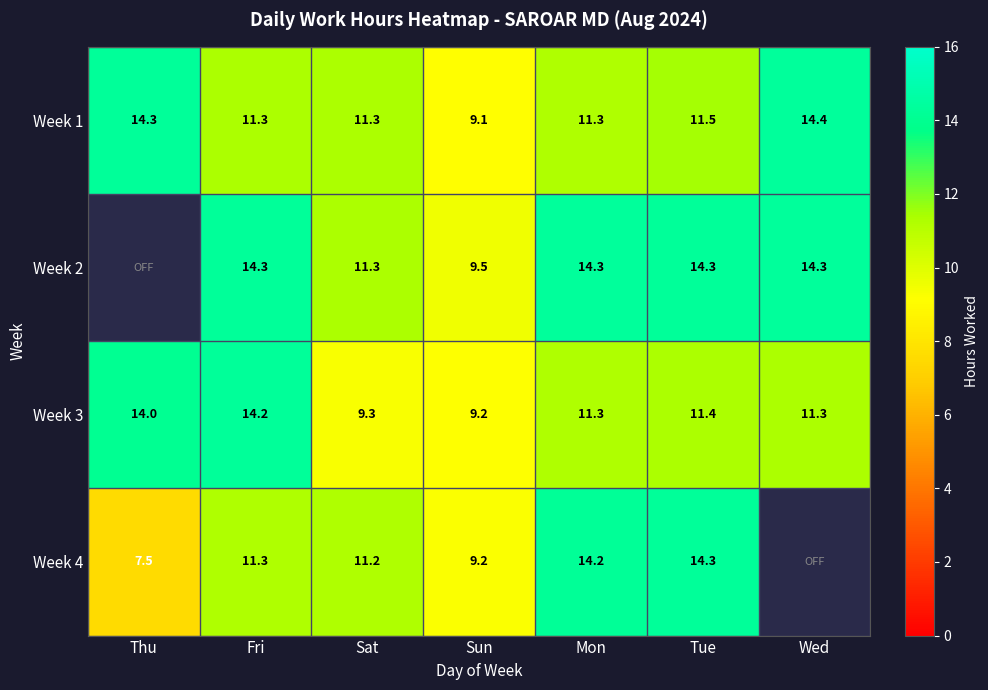

At which label does Week 1 reach its minimum?

Sun